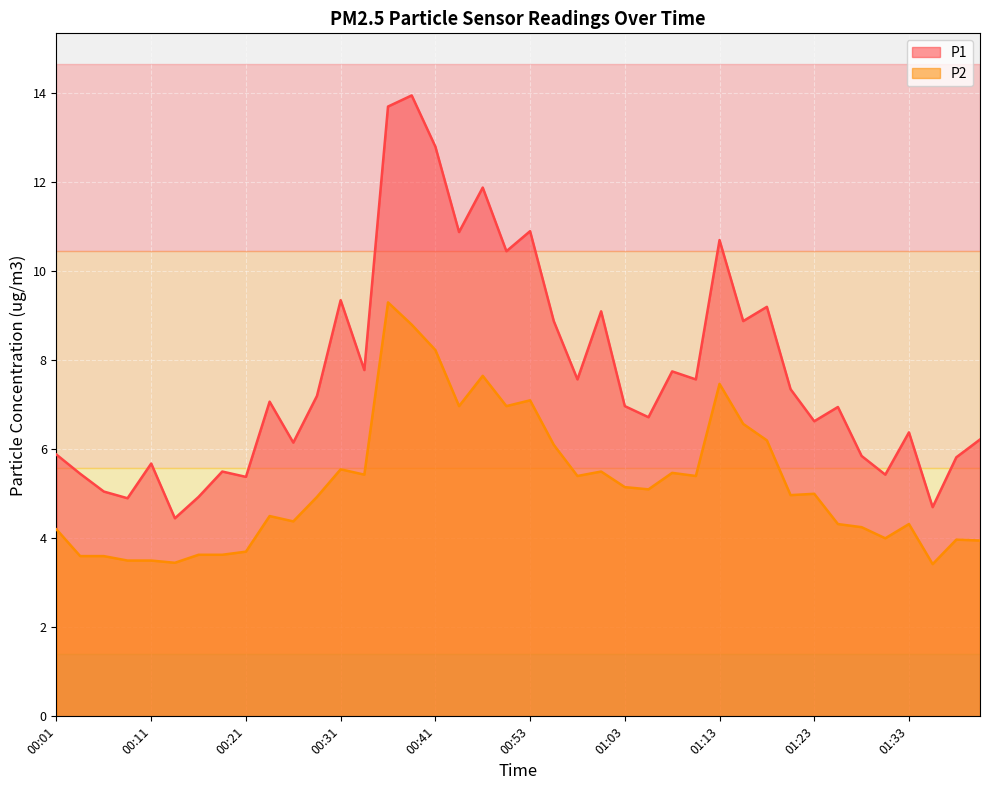

Is it true that P1 equals 9.1 at 01:03?

False